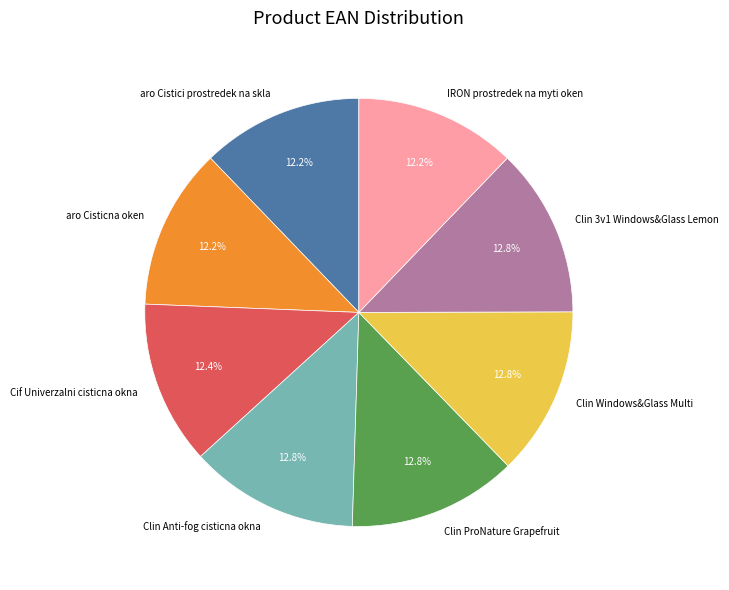

Does any single category account for the majority?

No